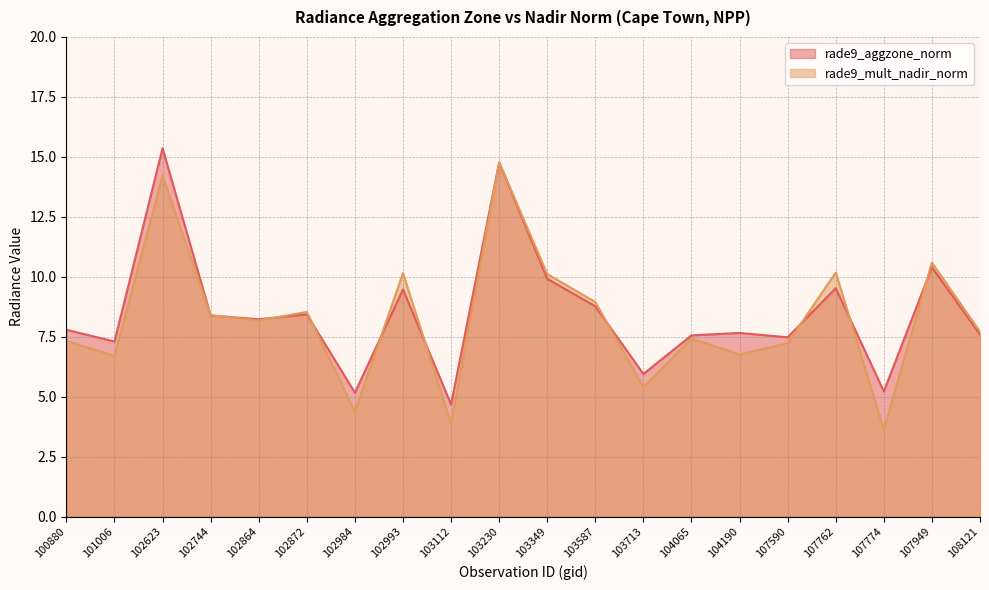

At which label does rade9_aggzone_norm reach its minimum?

103112